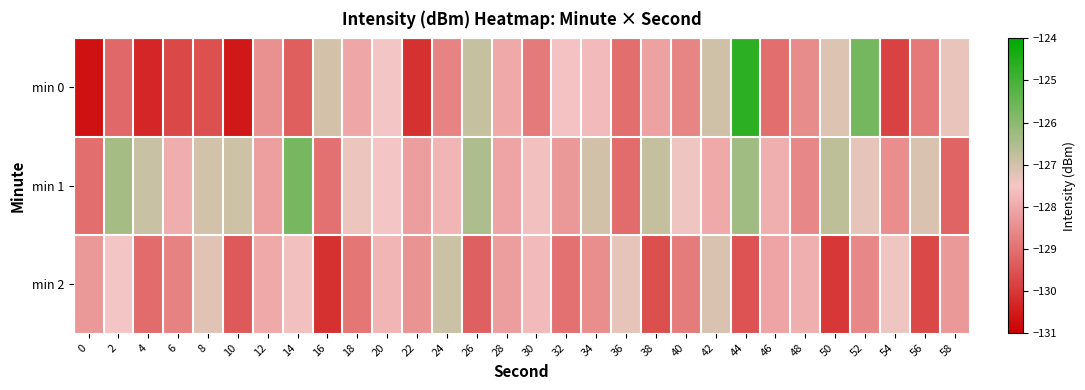

What is the maximum value shown in the chart?

-124.6